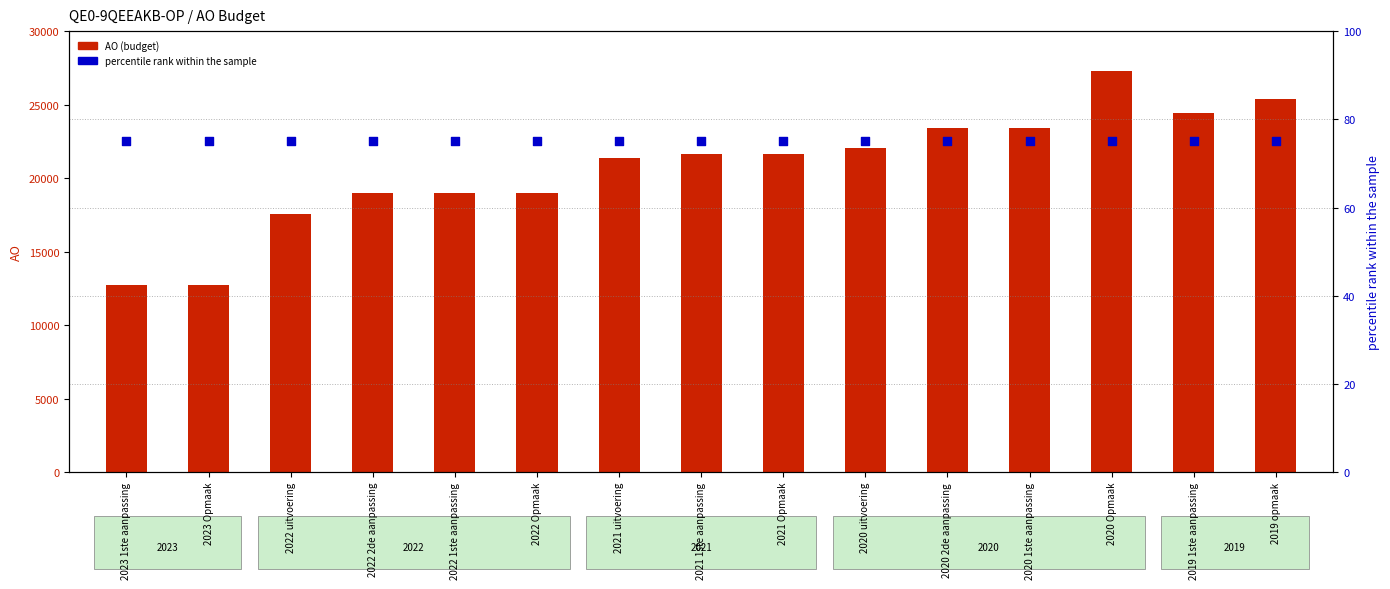

Which series has the widest spread of Y values?

AO